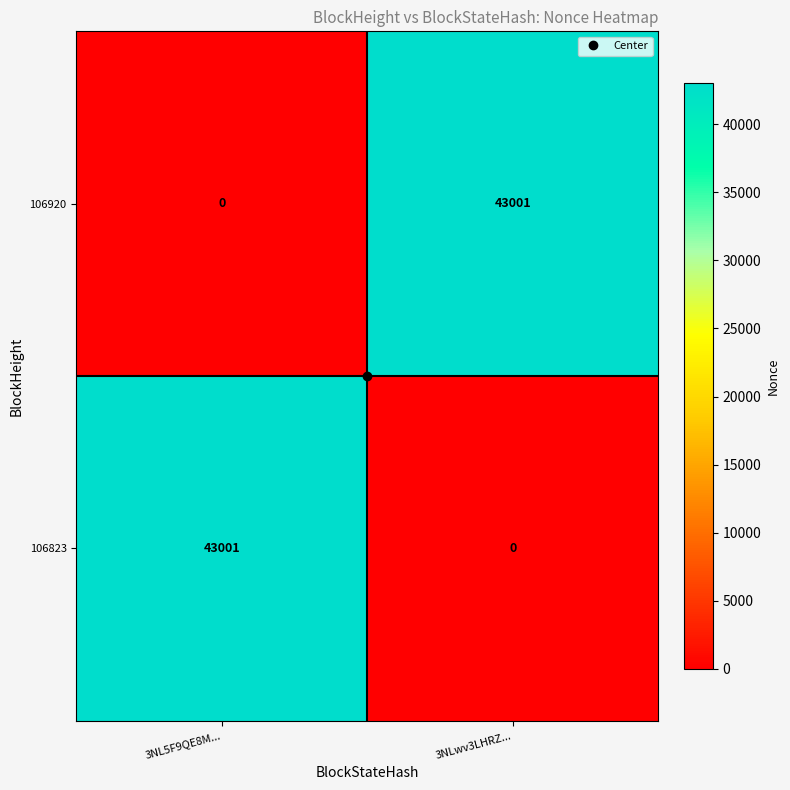

What is the difference between the 106920 values at 3NL5F9QE8M... and 3NLwv3LHRZ...?

43001